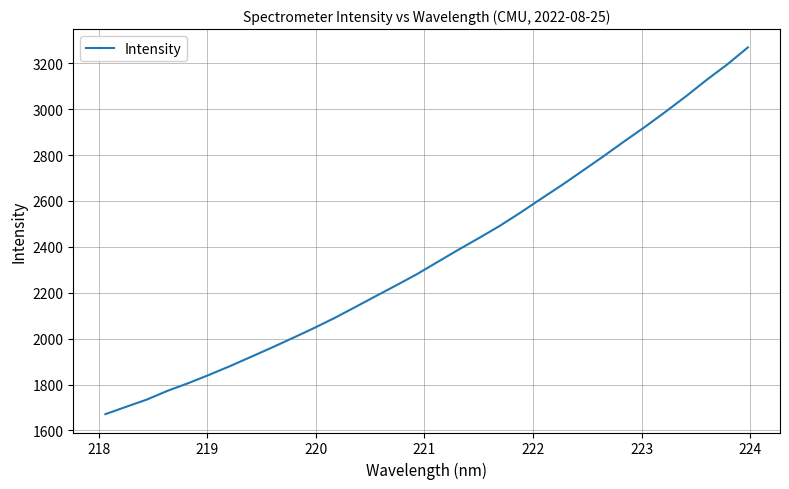

How many categories are shown in the chart?

32